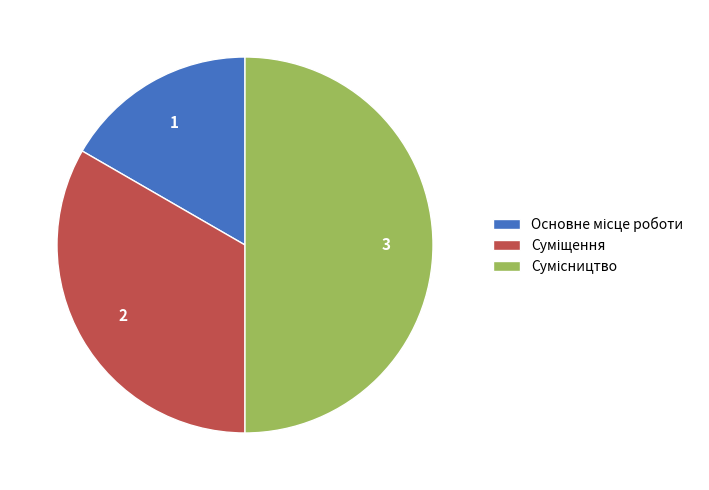

What percentage is the Основне місце роботи slice, to the nearest percent?

17%